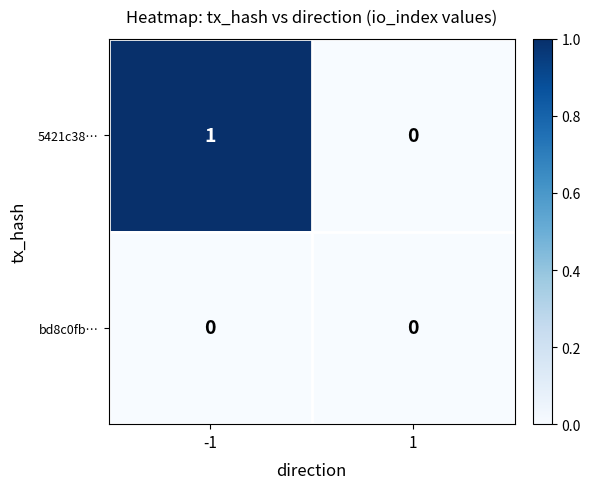

Reading left to right, list all the values displayed in this chart.

5421c38…: 1	0
bd8c0fb…: 0	0